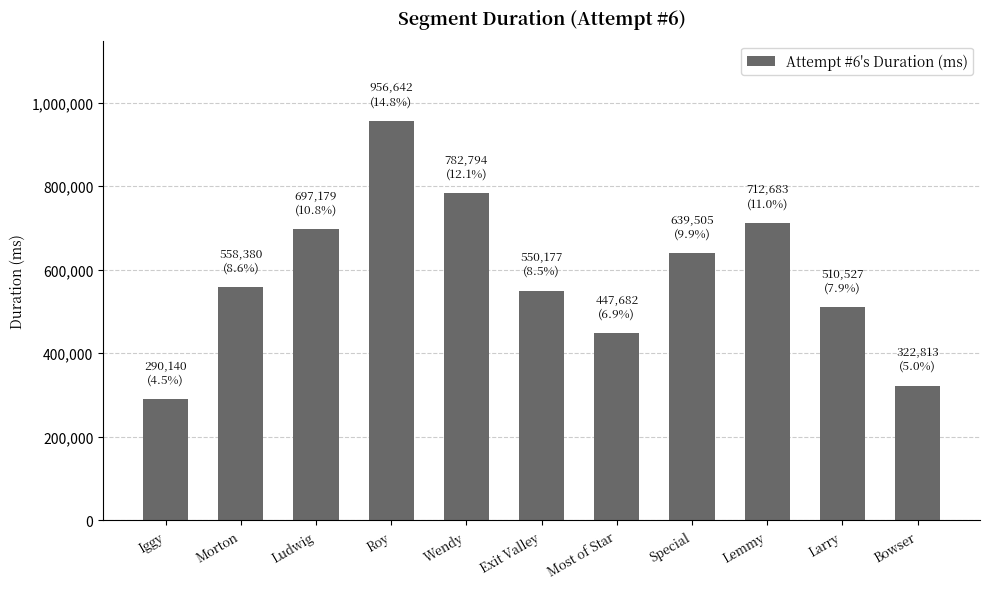

What is the sum of all values?

6468522